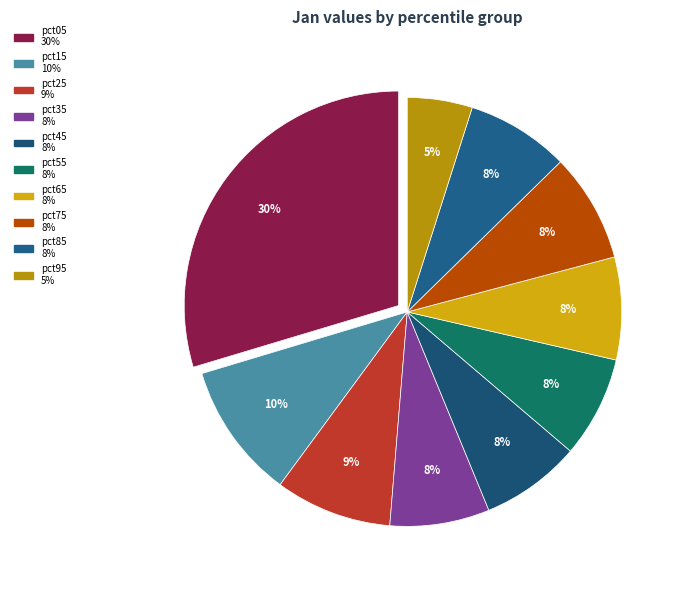

How many segments does this pie chart have?

10